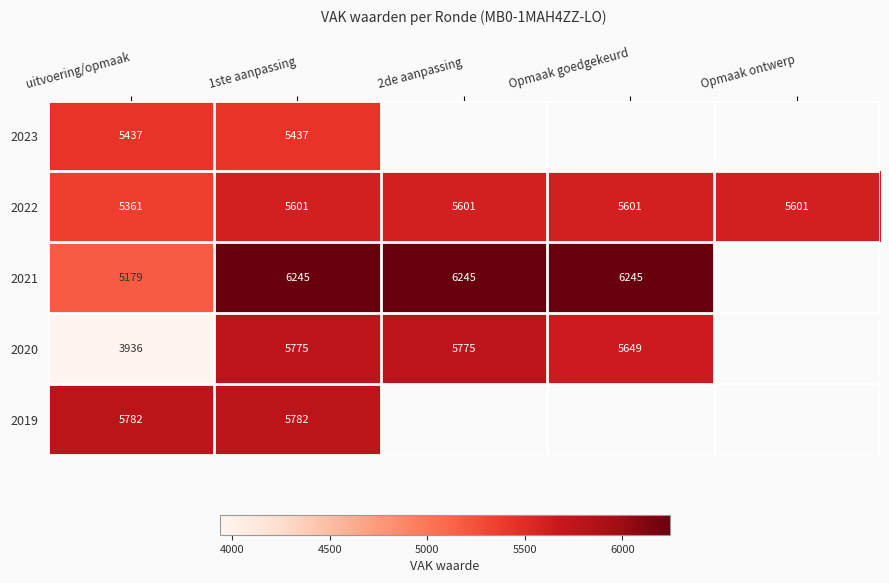

The value of 2021 at 1ste aanpassing is 6245. True or false?

True